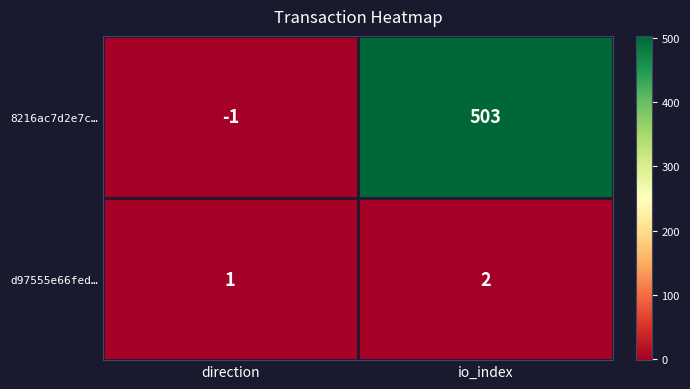

At how many categories does at least one series exceed 64?

1